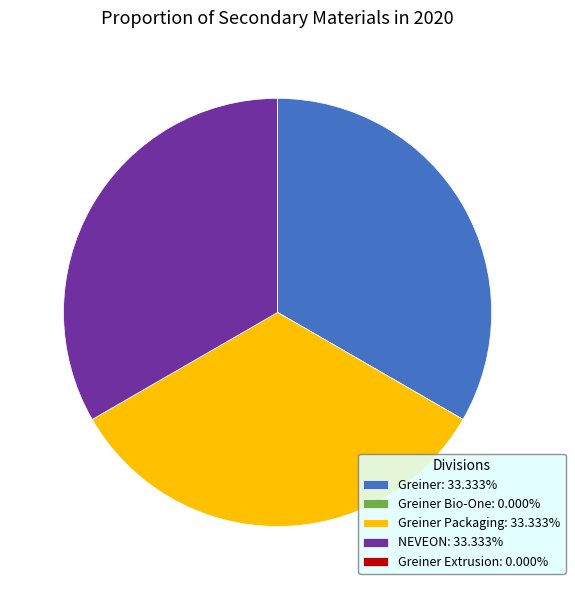

Does Greiner: 33.333% represent more than half of the total?

No